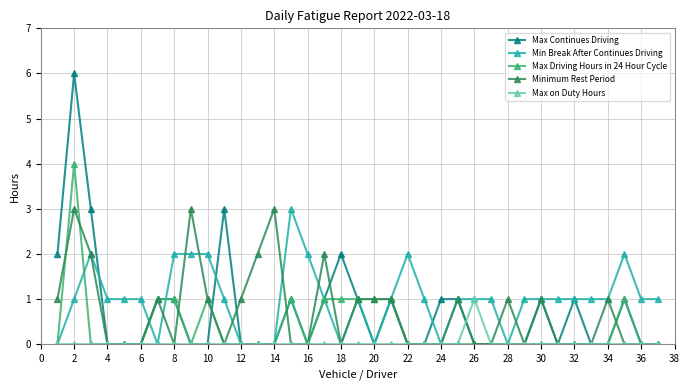

True or false: Max on Duty Hours has more than 0 interior local peaks.

True